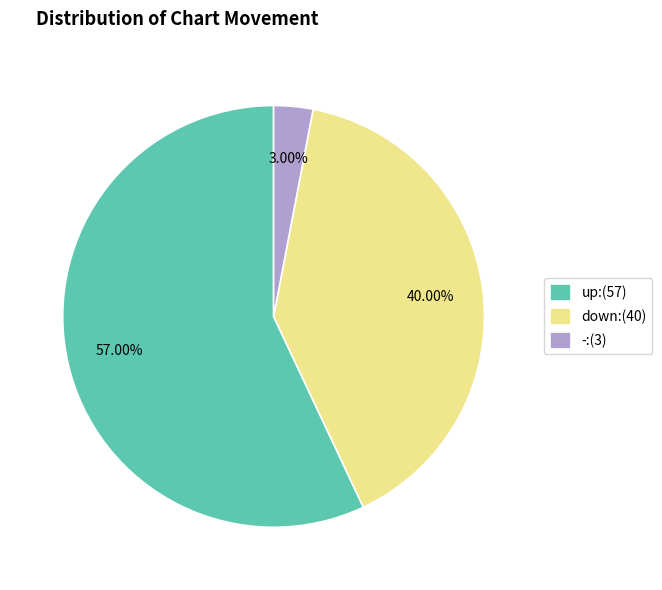

To the nearest percent, what percentage of the pie is up?

57%